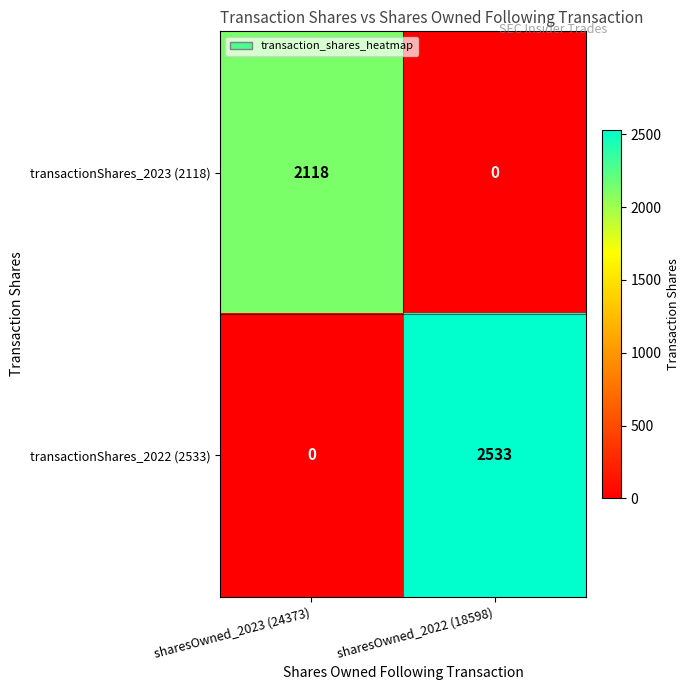

Reading left to right, transcribe all the data shown in this chart.

transactionShares_2023 (2118): sharesOwned_2023 (24373)=2118	sharesOwned_2022 (18598)=0
transactionShares_2022 (2533): sharesOwned_2023 (24373)=0	sharesOwned_2022 (18598)=2533